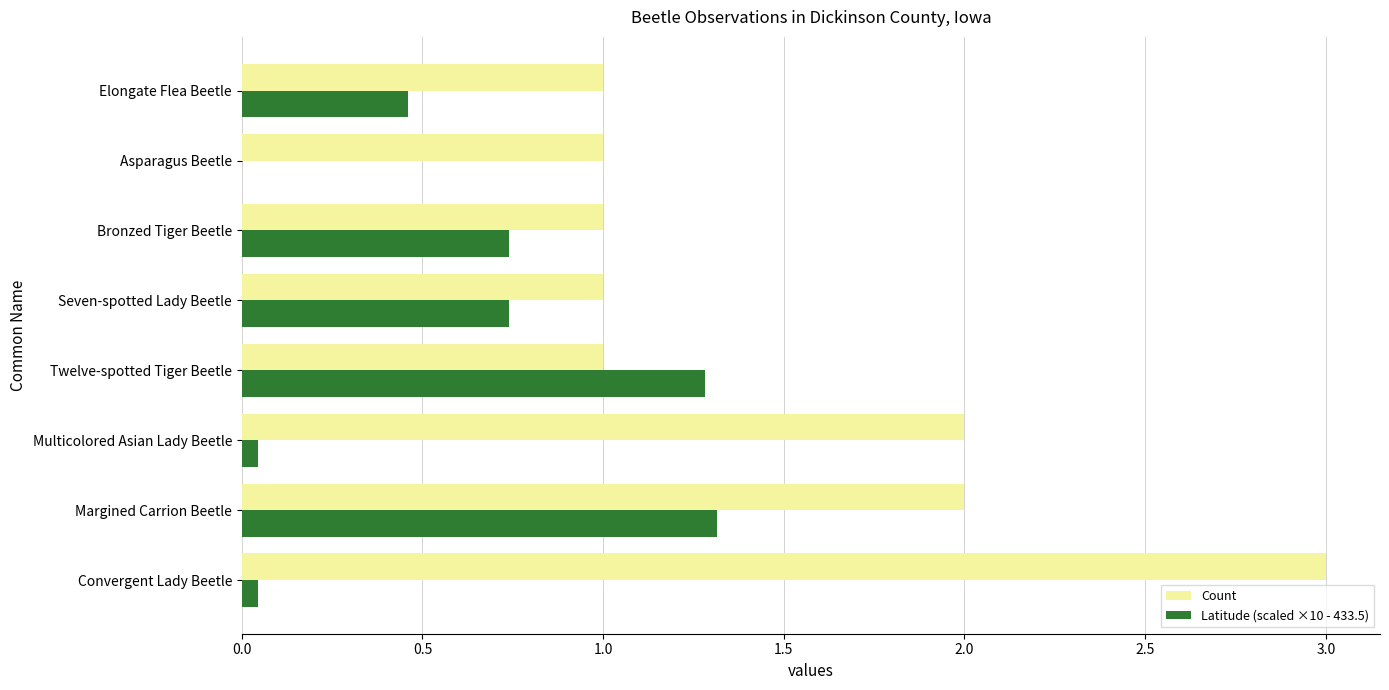

At which category is the sum across all series the highest?

Margined Carrion Beetle